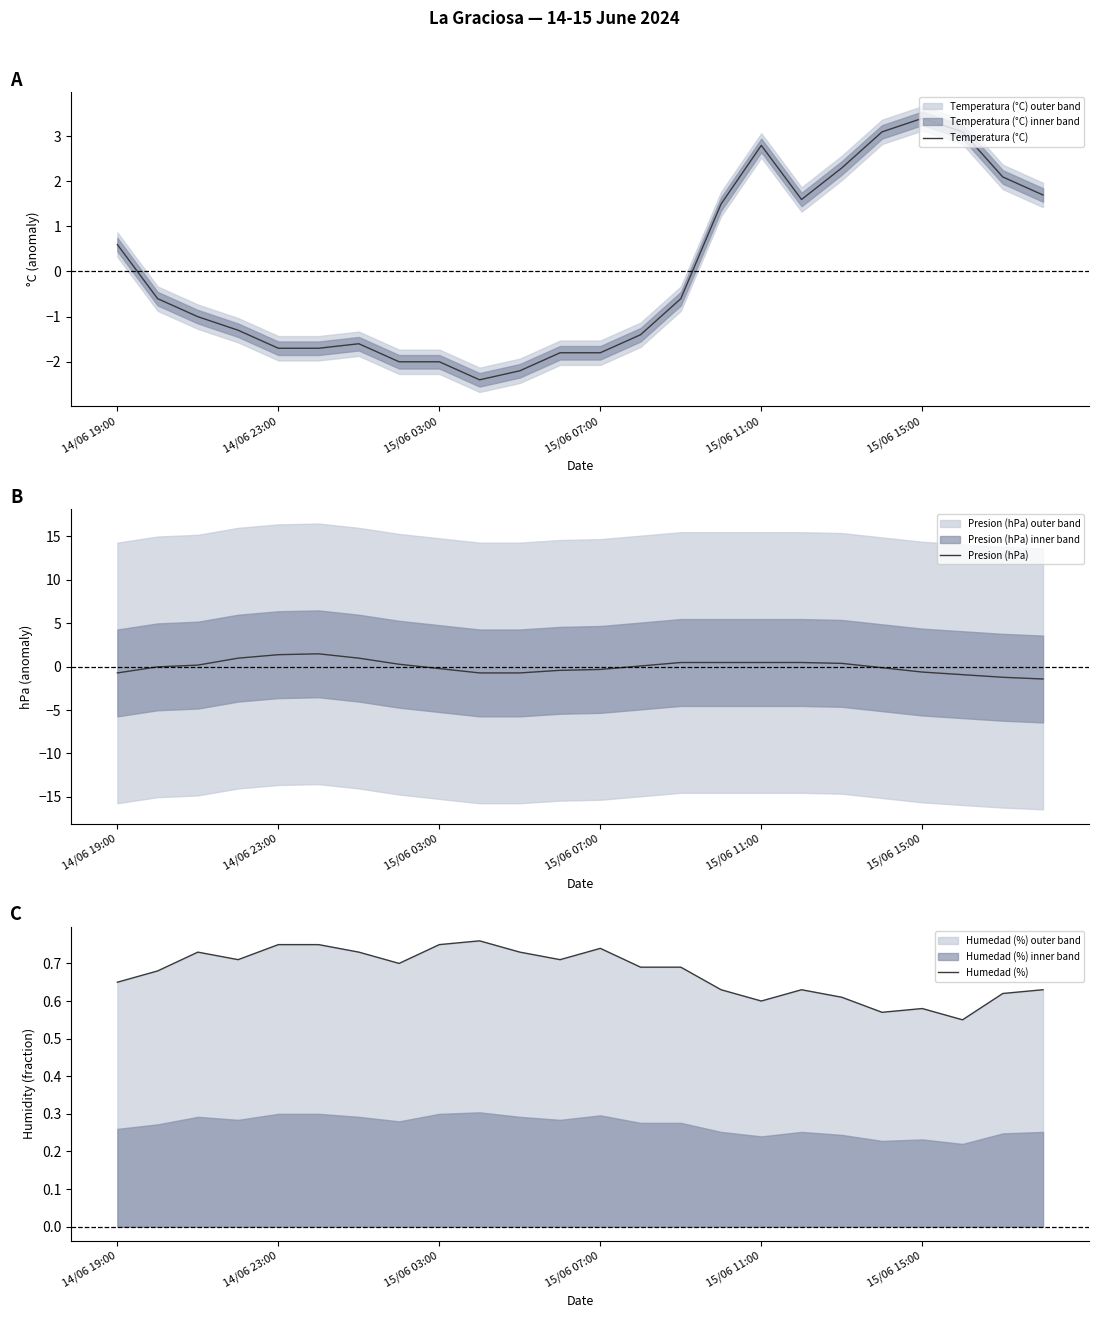

What is the minimum value shown in the chart?

-2.4